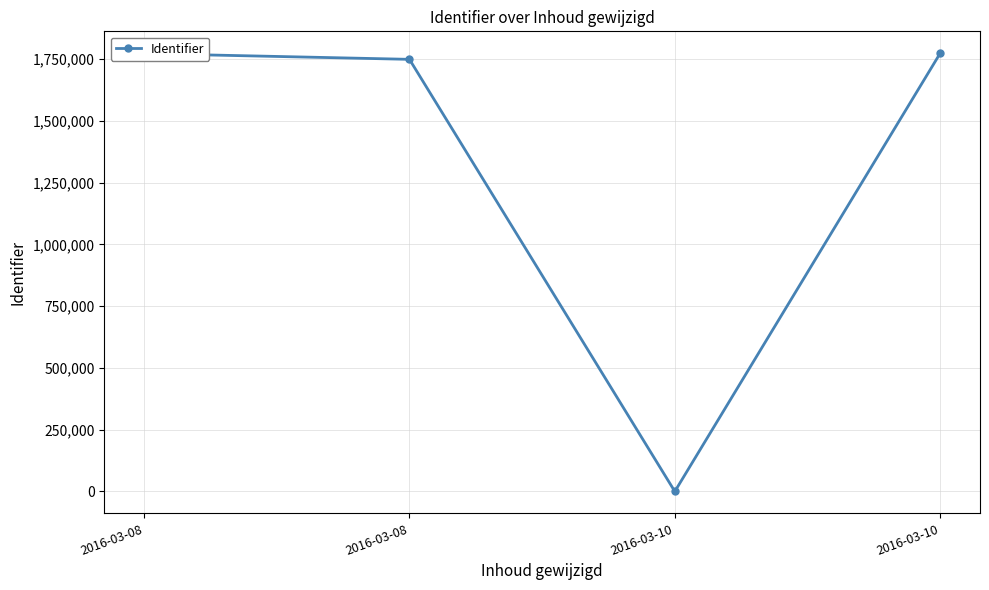

How many points are lower than both their immediate neighbors (excluding endpoints)?

1